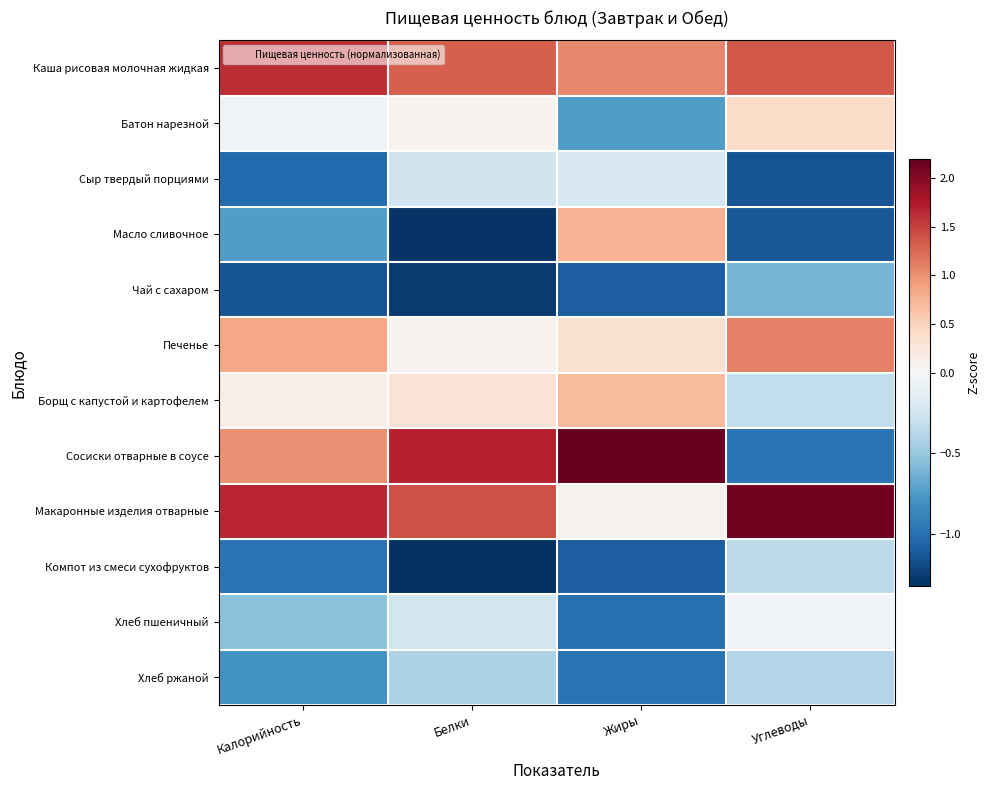

What is the spread (max minus min) of values at Углеводы?

3.3